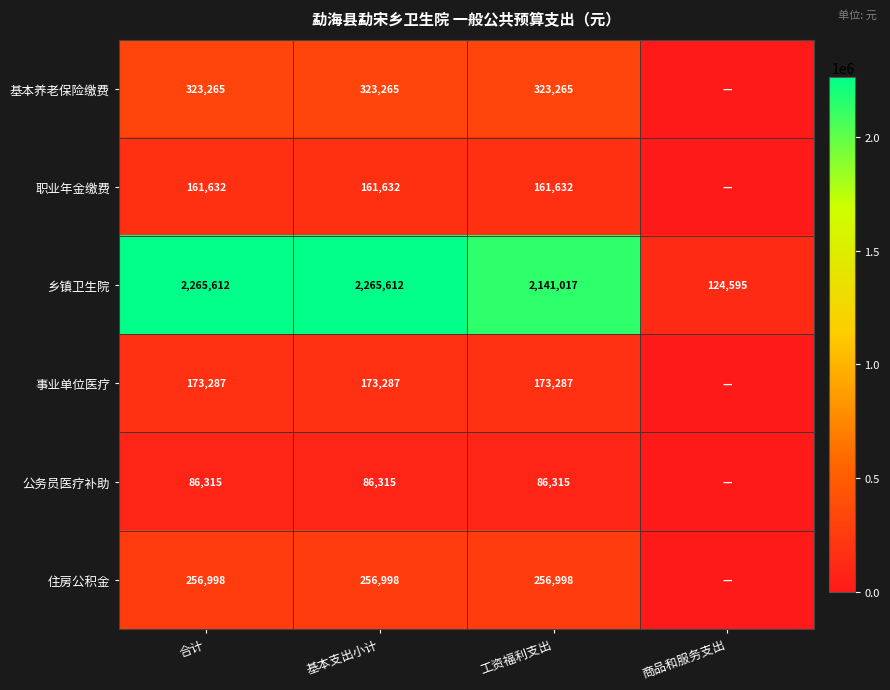

At which label is 乡镇卫生院 closest to 1195103?

工资福利支出